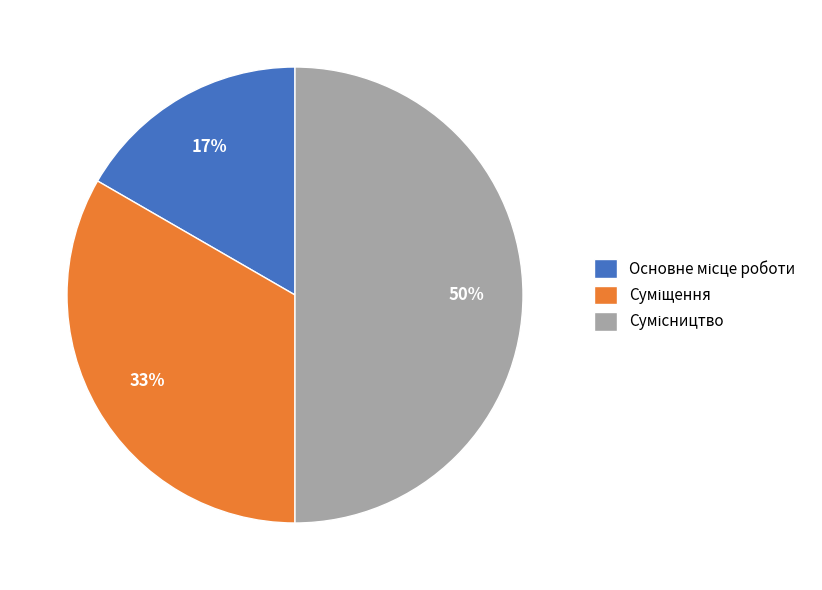

To the nearest percent, what is the difference between the largest and smallest slice percentages?

33%